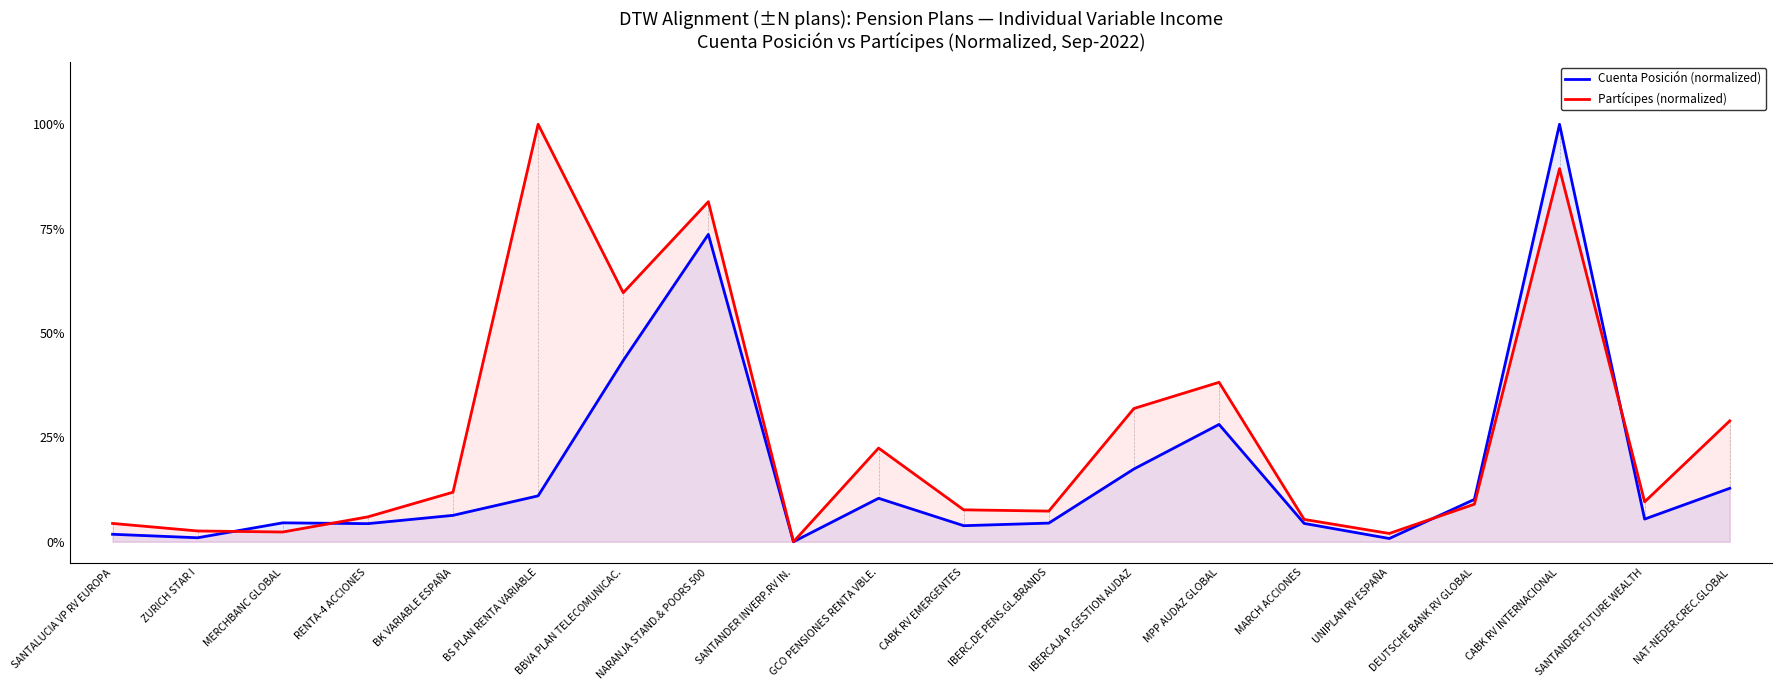

Does the chart display data point markers on the line(s)?

No